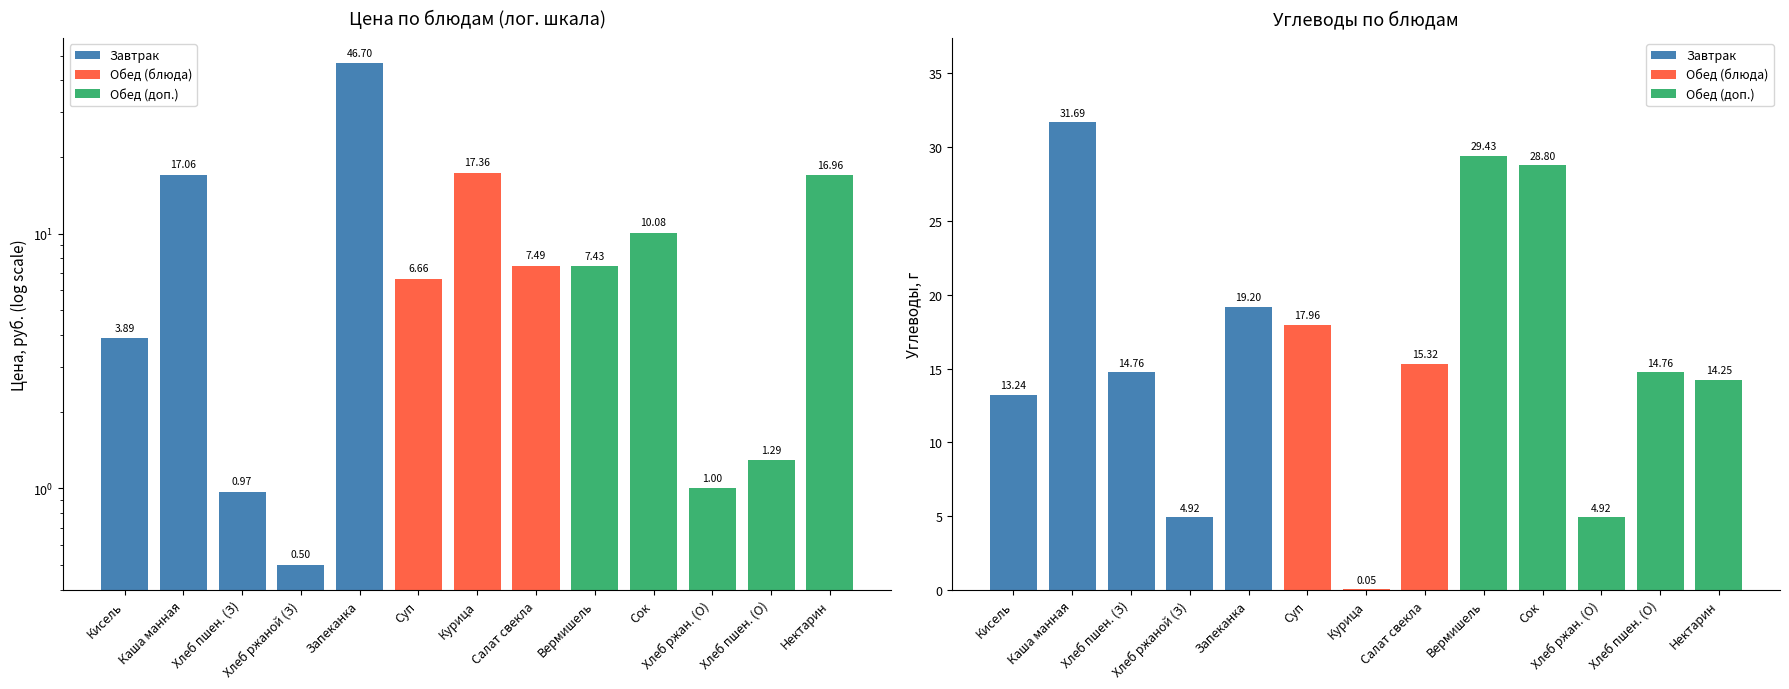

At which label does Углеводы first exceed 14?

Каша манная